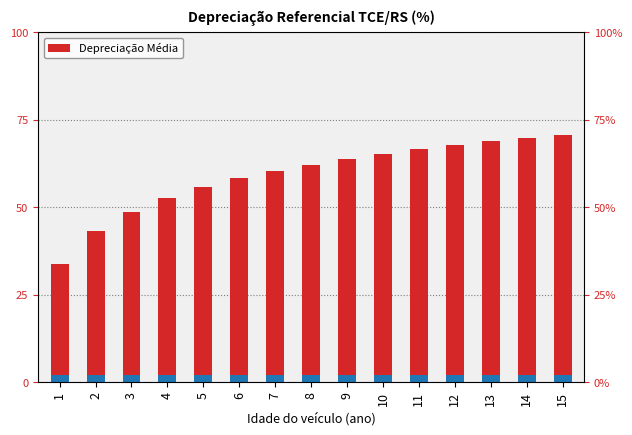

What is the difference between the values at 15 and 12?

3.1